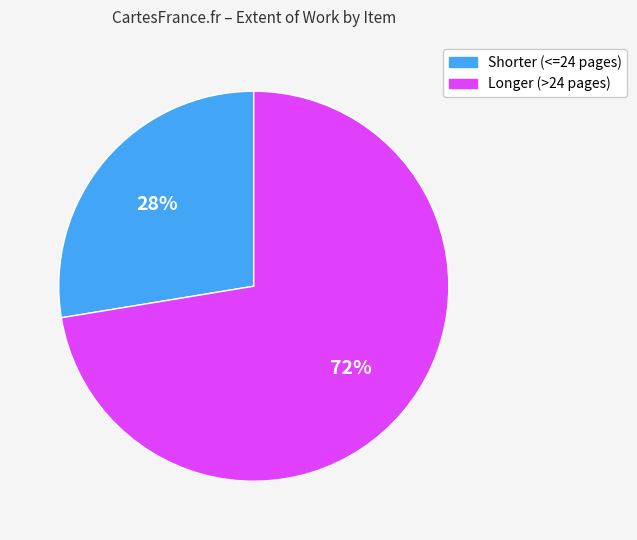

To the nearest percent, what is the average slice percentage?

50%